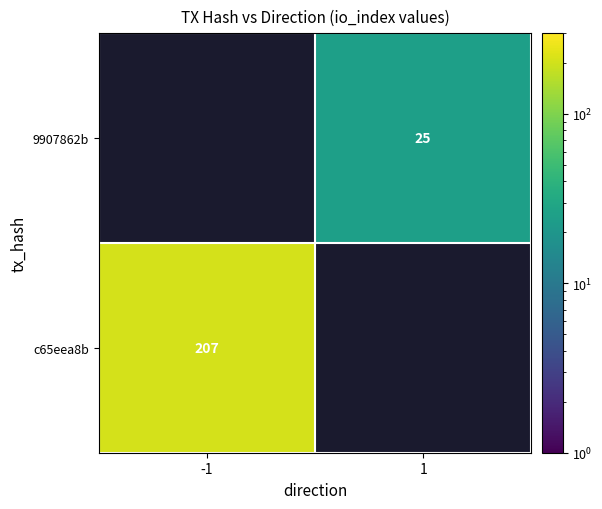

The 9907862b series shows 37 at 1. True or false?

False